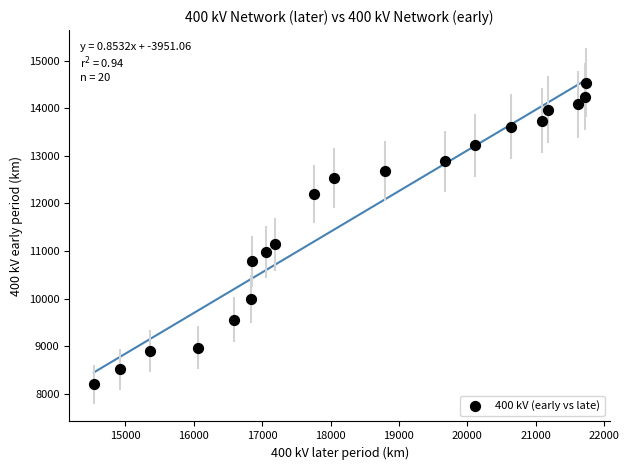

What is the range of Y values (max minus min)?

6331.5